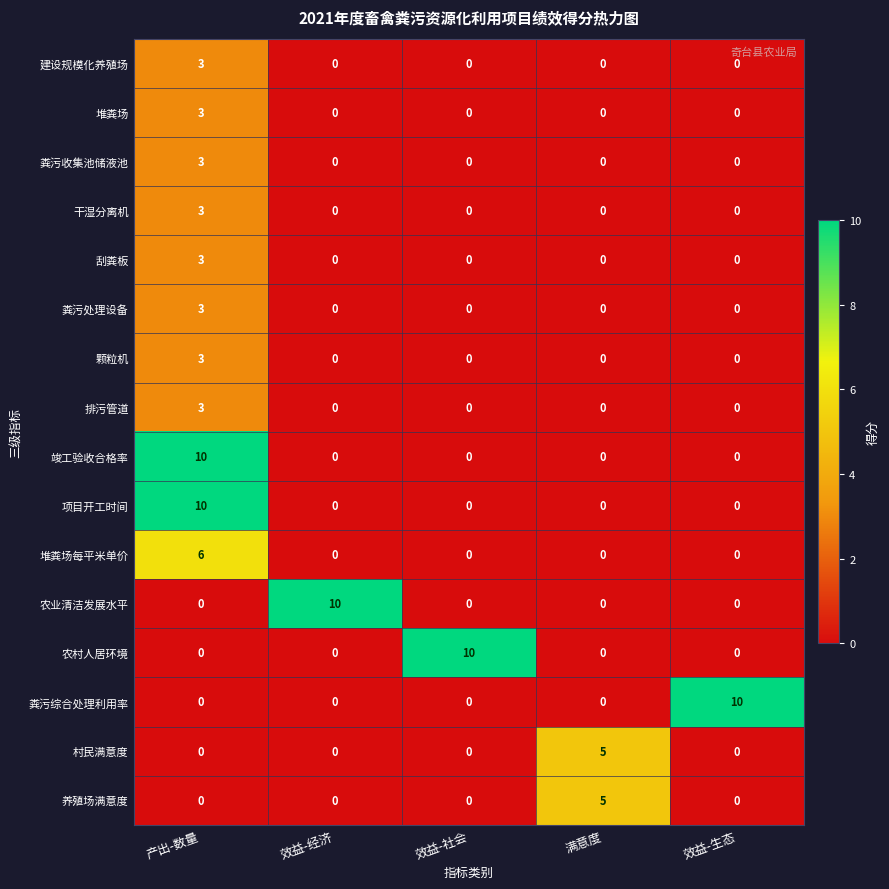

True or false: 粪污收集池储液池 has a value of 0 at 效益-社会.

True